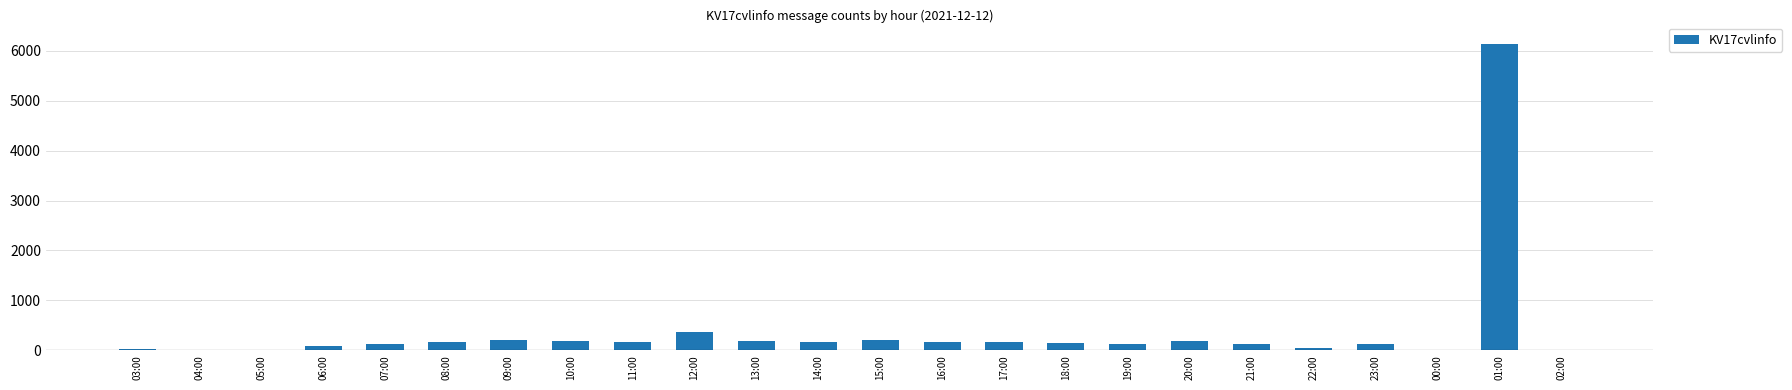

Where is the data nearest to the value 3069?

12:00